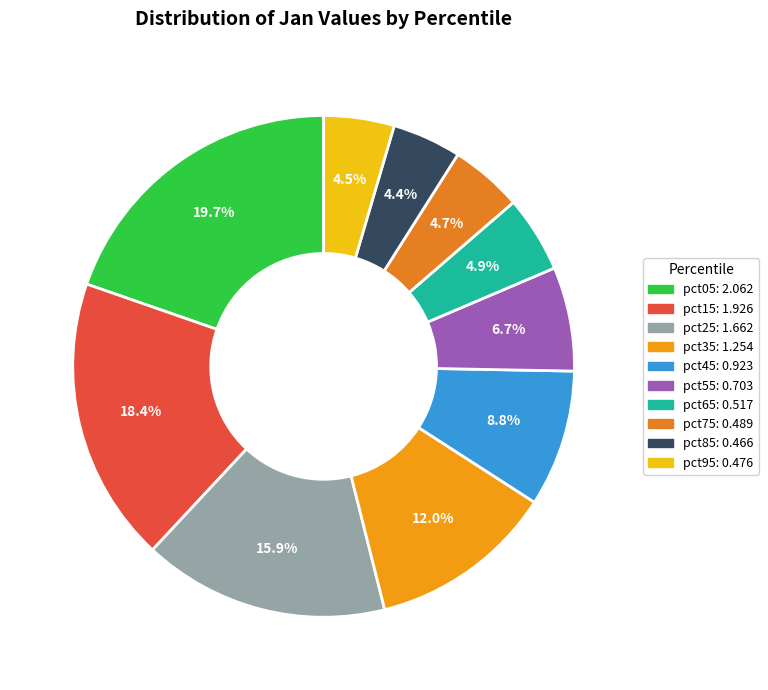

To the nearest percent, what portion does pct65 represent?

5%